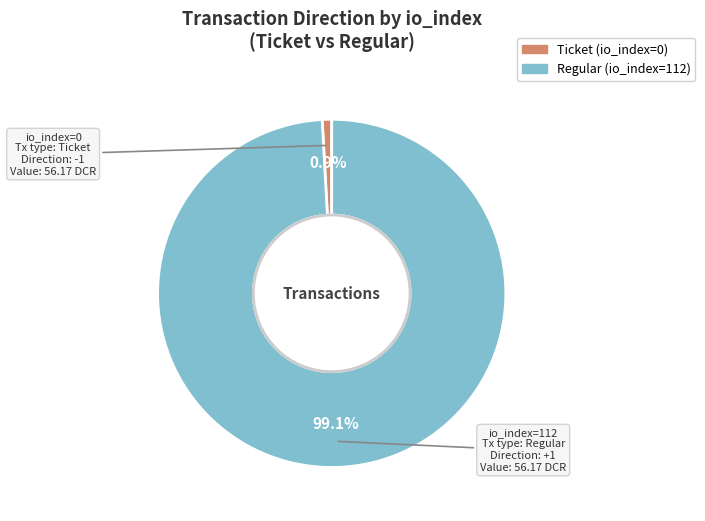

Between Ticket and Regular, which is larger?

Regular